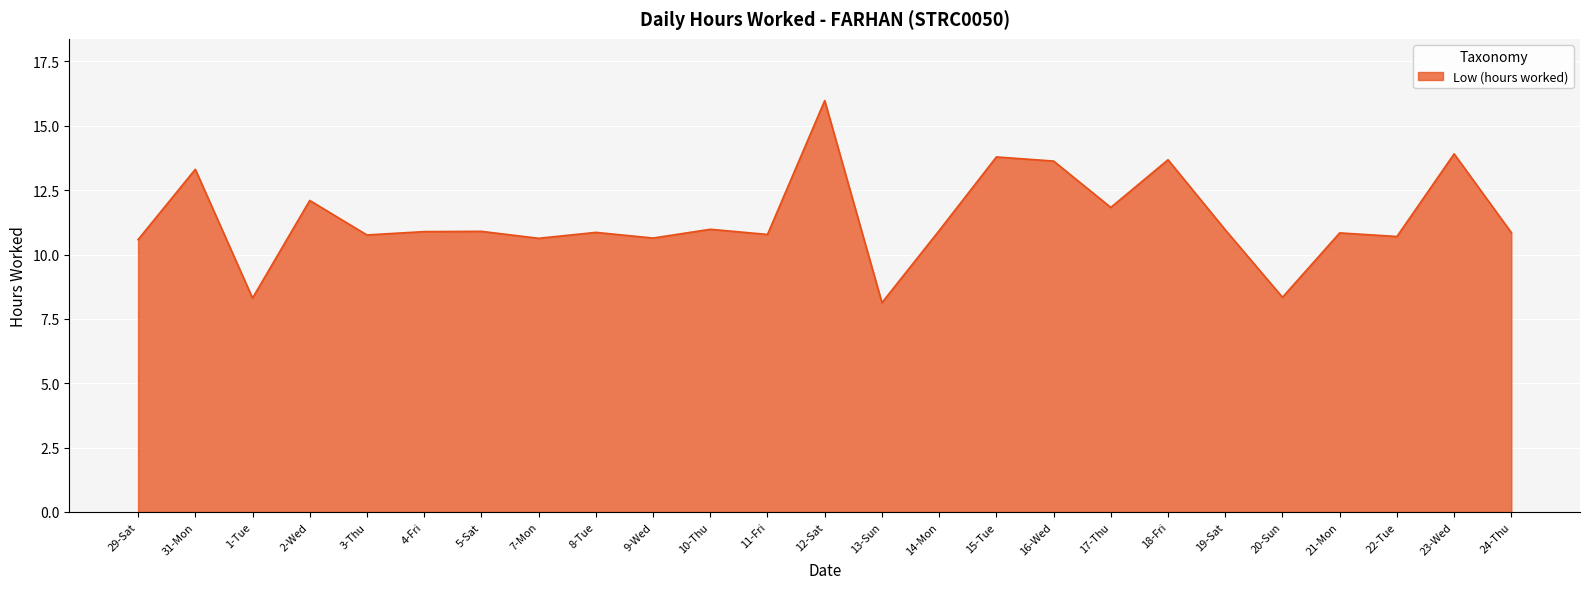

What is the change in value from 5-Sat to 12-Sat?

+5.1